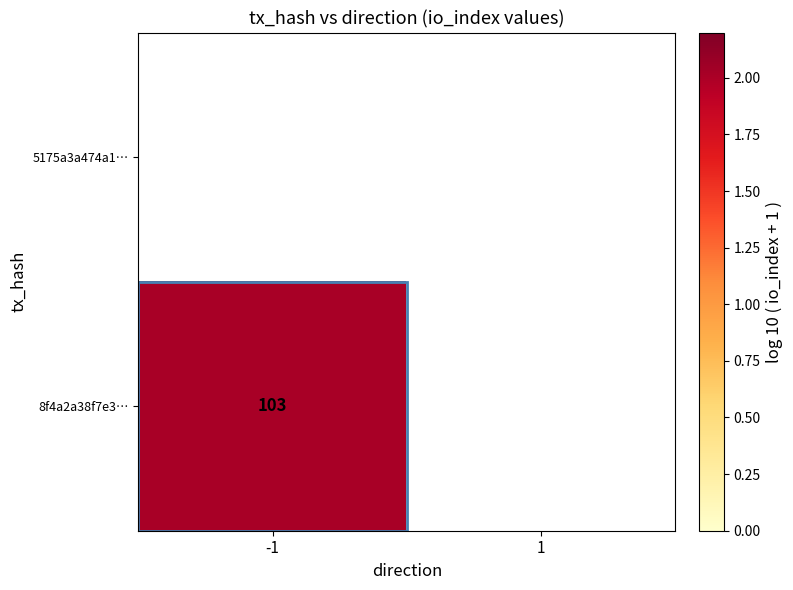

The value of 8f4a2a38f7e3… at -1 is 1.3. True or false?

False